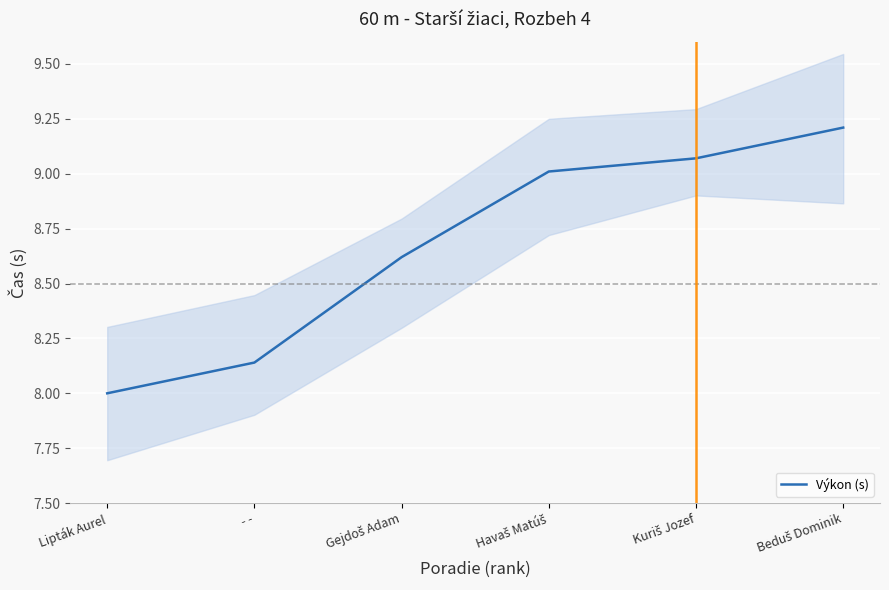

Where is the data nearest to the value 8?

Lipták Aurel